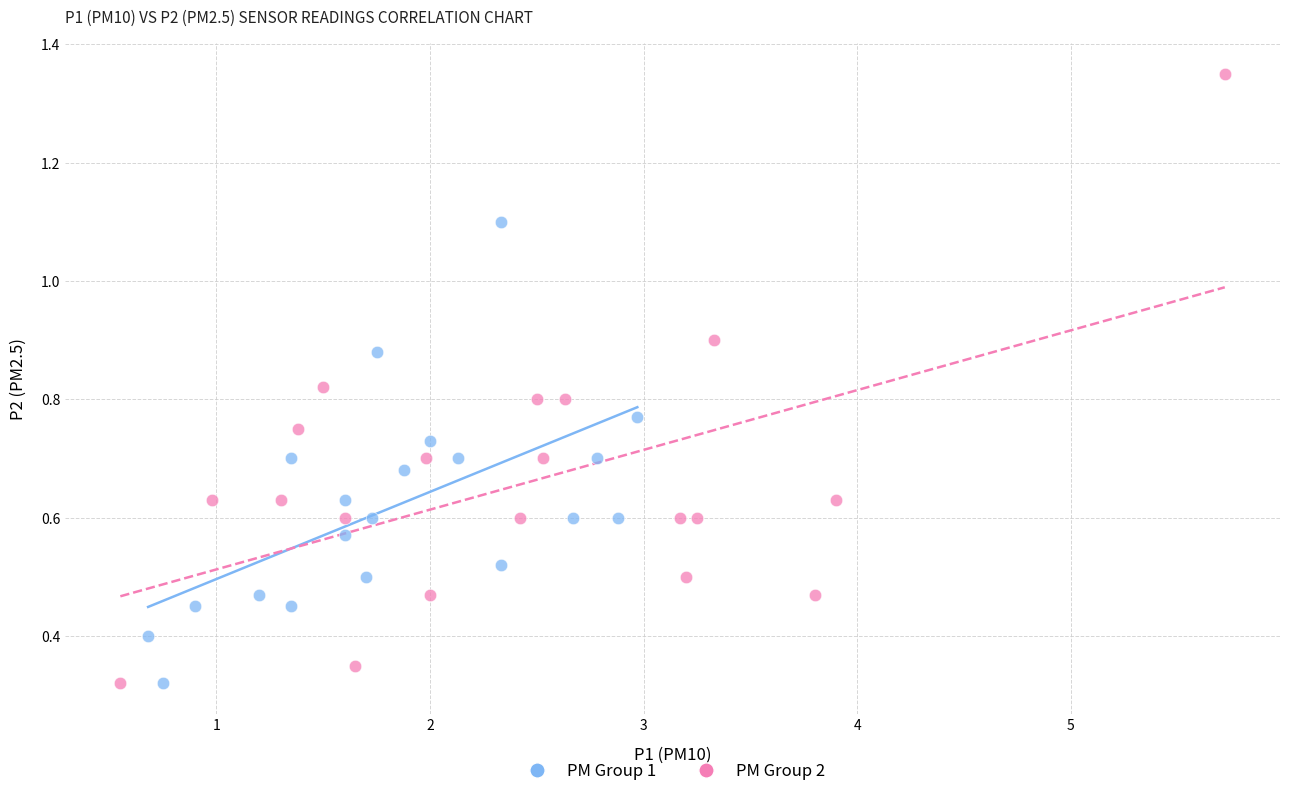

Which series has the largest Y range (max minus min)?

PM Group 2